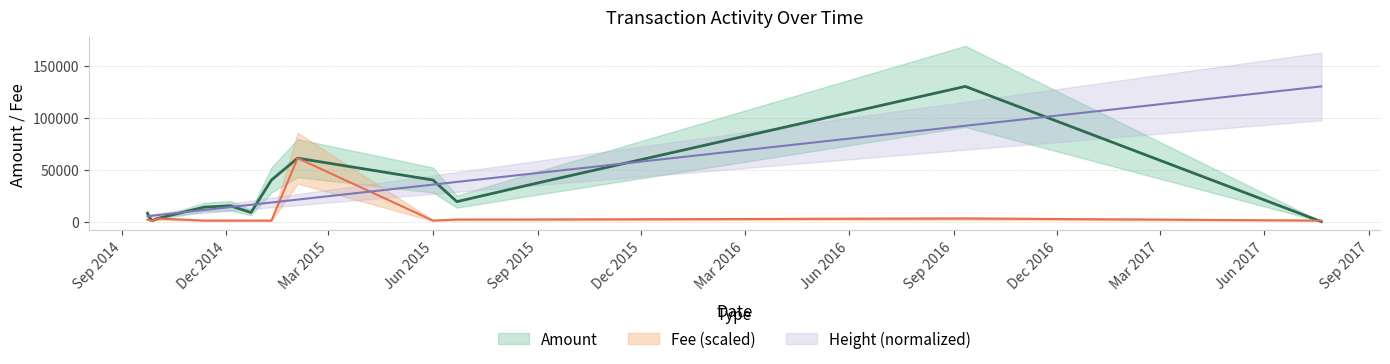

True or false: Amount has more than 0 points higher than both neighbors.

True